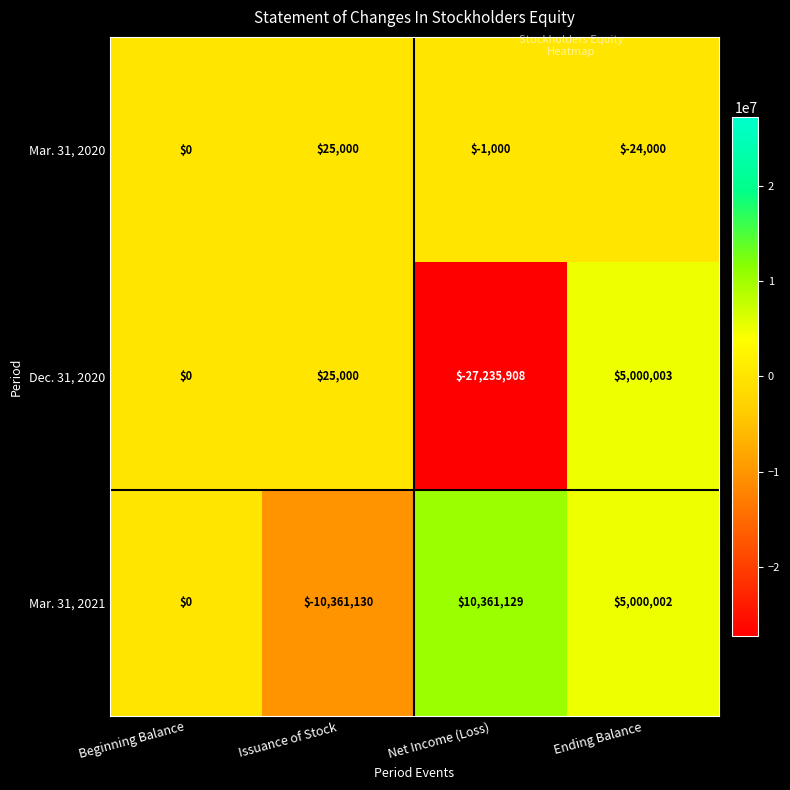

Reading left to right, list all the values displayed in this chart.

Mar. 31, 2020: Beginning Balance=0	Issuance of Stock=25000	Net Income (Loss)=-1000	Ending Balance=-24000
Dec. 31, 2020: Beginning Balance=0	Issuance of Stock=25000	Net Income (Loss)=-27235908	Ending Balance=5000003
Mar. 31, 2021: Beginning Balance=0	Issuance of Stock=-10361130	Net Income (Loss)=10361129	Ending Balance=5000002